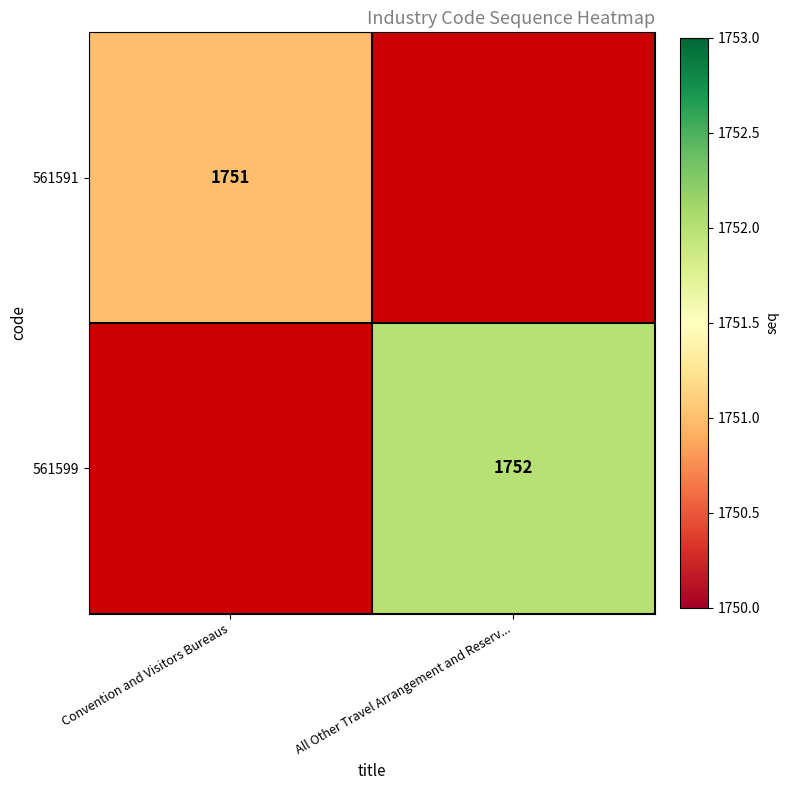

Is the value of 561599 at All Other Travel Arrangement and Reserv... greater than the value of 561591 at Convention and Visitors Bureaus?

Yes